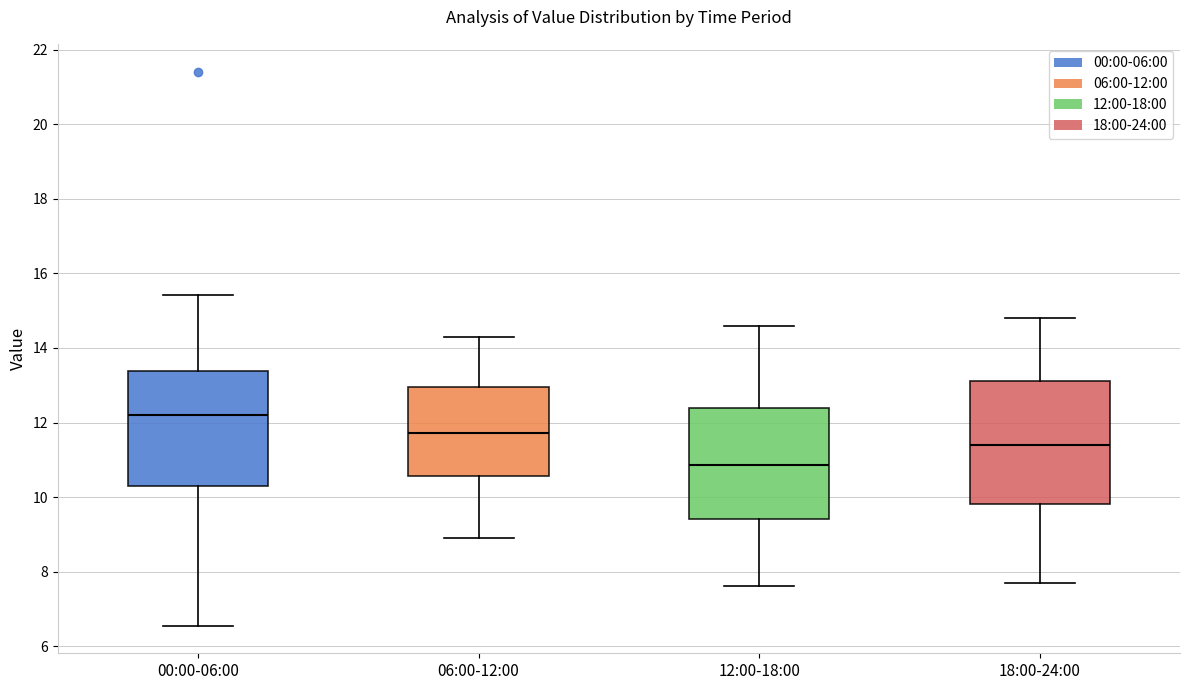

Which box has the lowest median line?

12:00-18:00